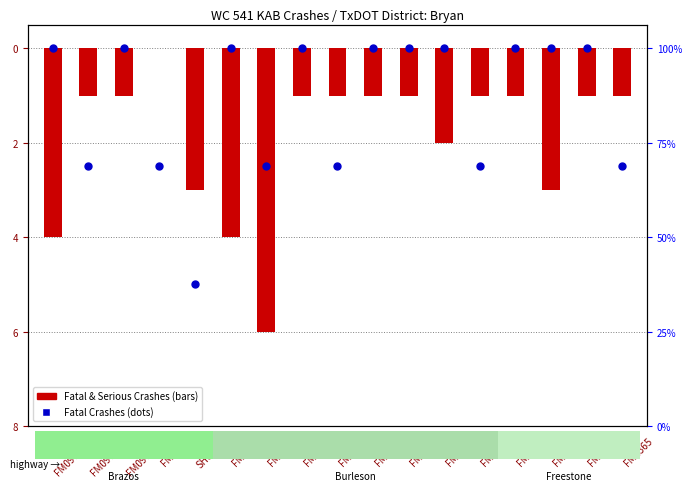

At which category is the sum across all series the highest?

FM0974(3)